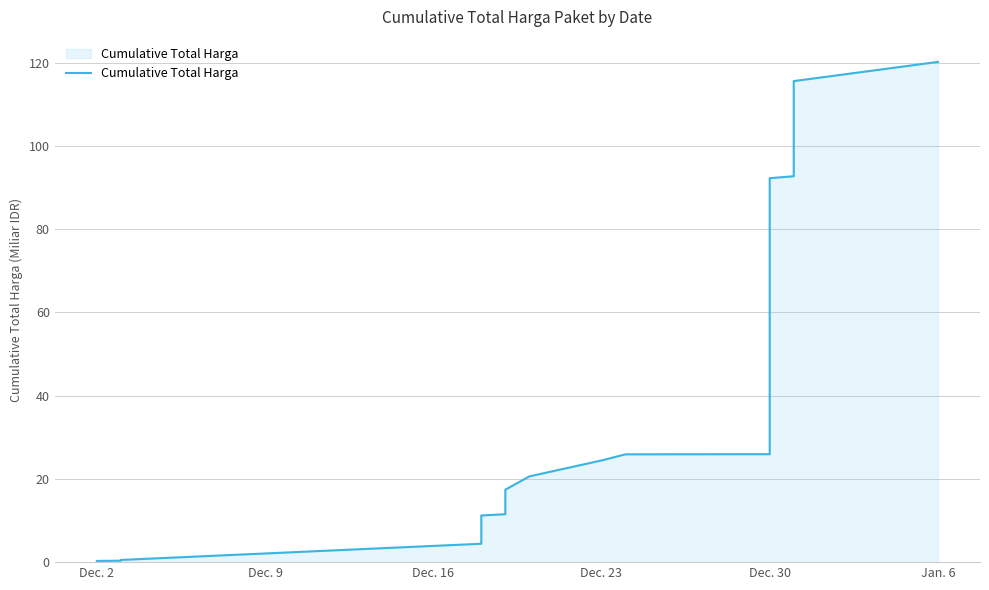

What is the sum of all values?

1922.4